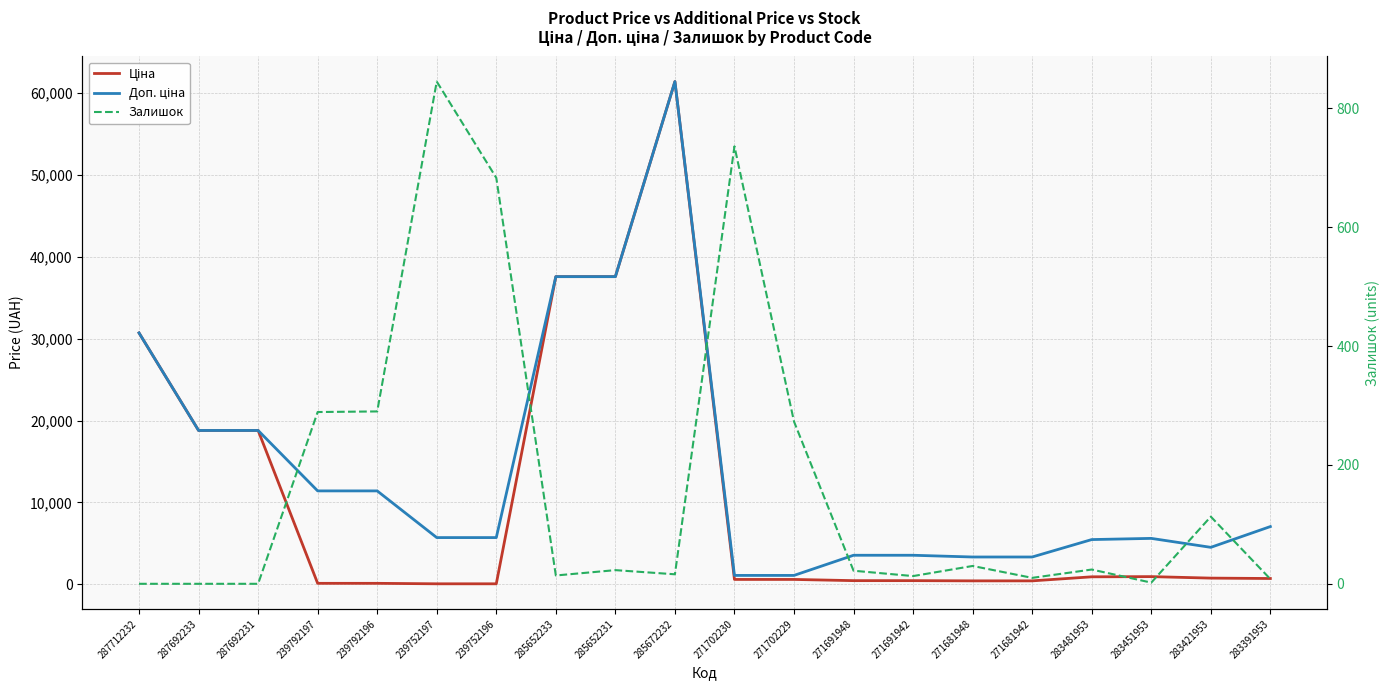

What is the difference between the maximum and minimum values in the Ціна series?

61377.2